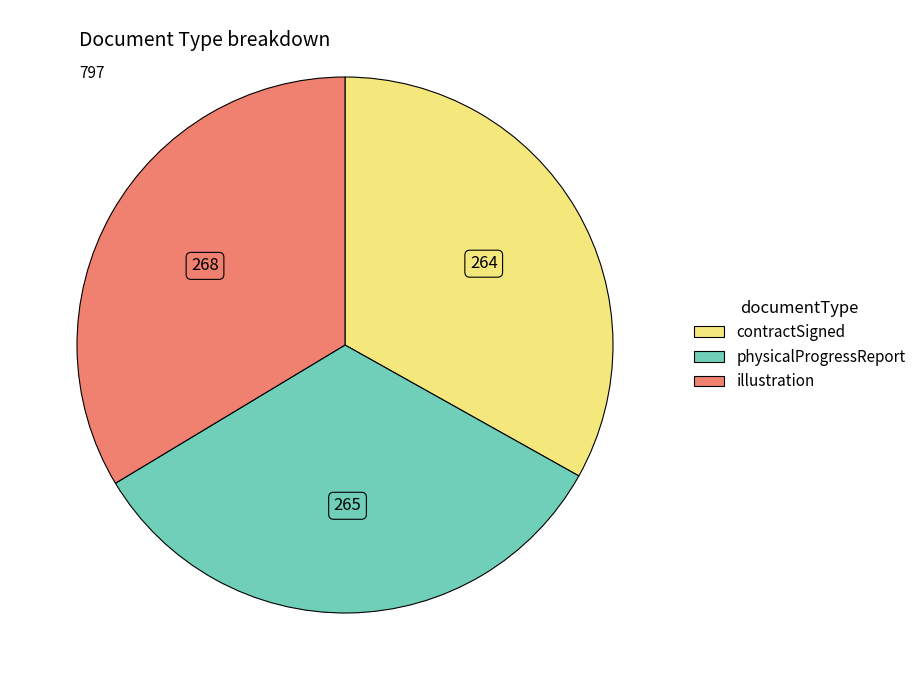

Approximately how many times larger is the value at contractSigned compared to physicalProgressReport?

1.0